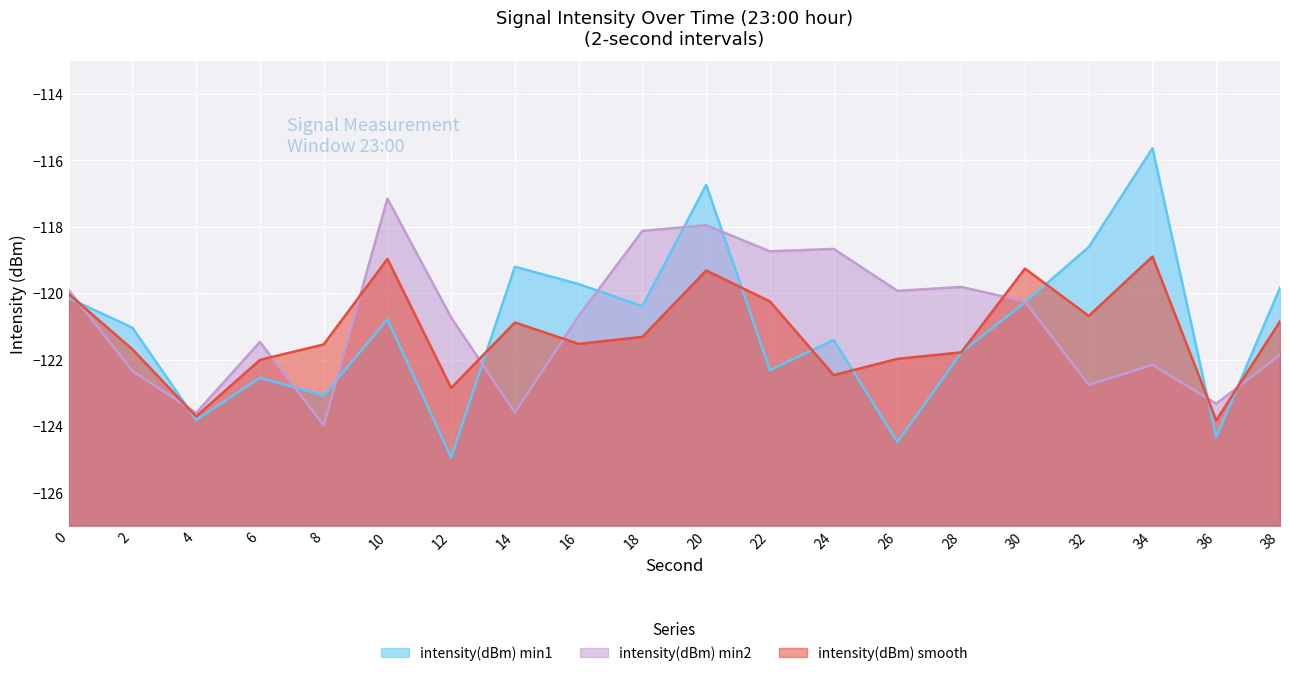

Is the value of intensity(dBm) smooth at 2 greater than the value of intensity(dBm) min1 at 2?

No